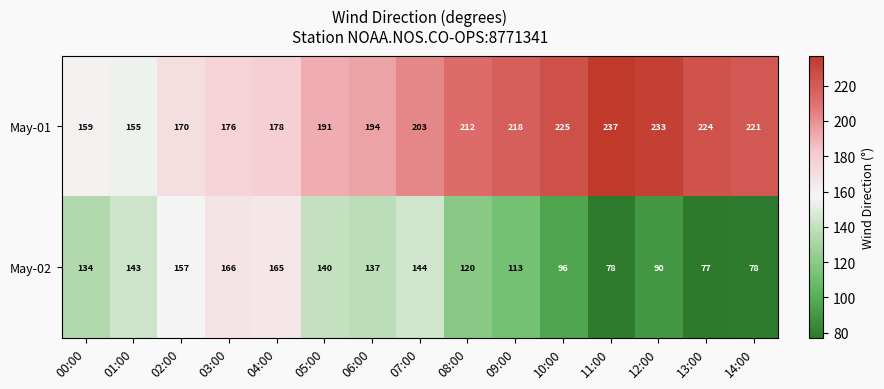

What is the difference between the second highest and minimum values in the May-02 series?

88